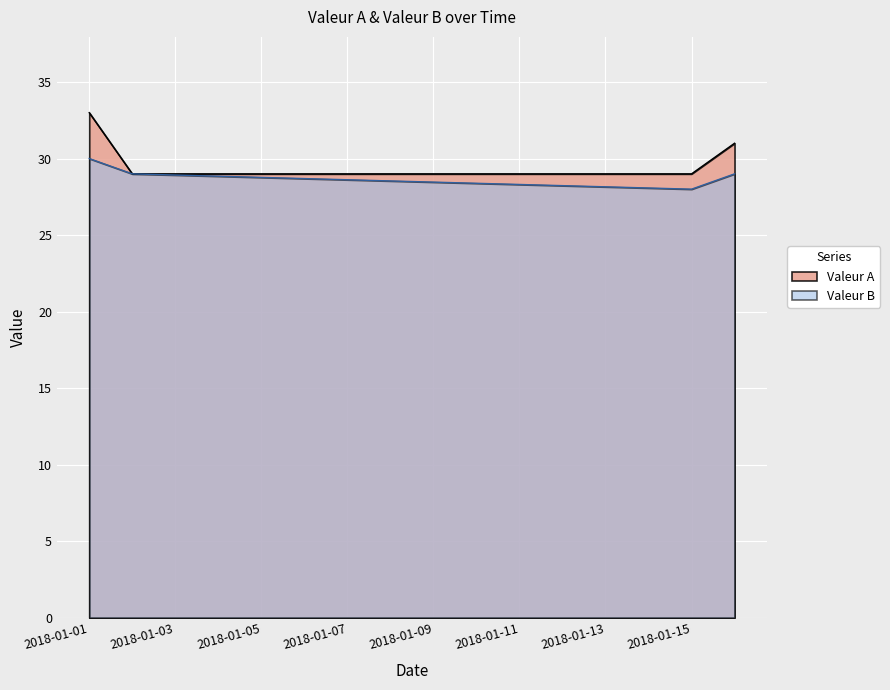

At which label is Valeur A closest to 31?

2018-01-16